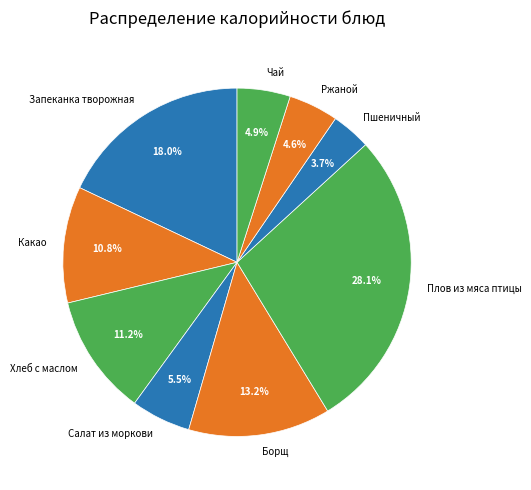

The Борщ slice represents 13% of the pie. True or false?

True